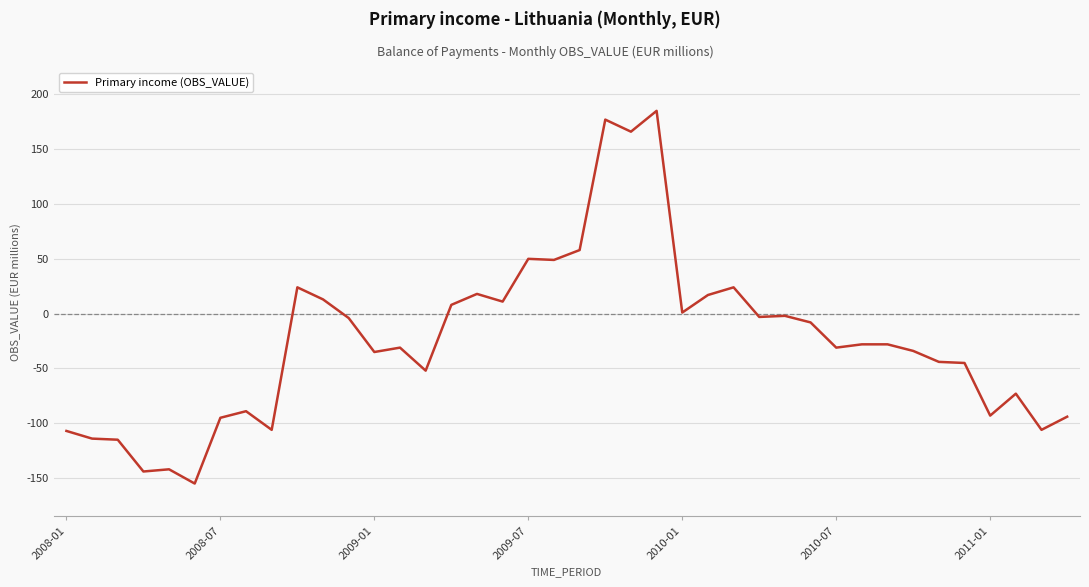

What is the difference between the maximum and minimum values?

340